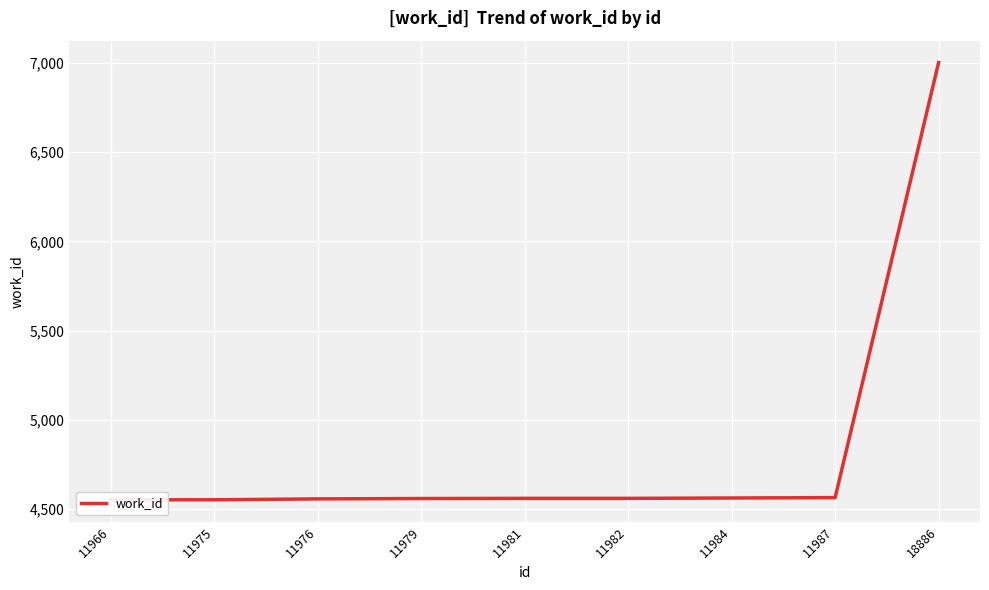

True or false: there are more than 0 points higher than both neighbors.

False